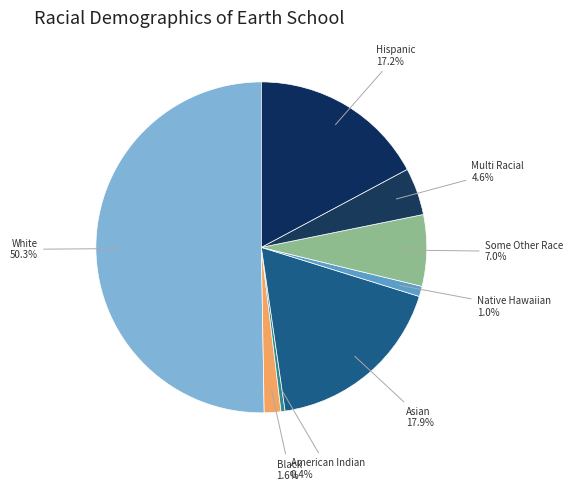

Rank the categories by value from highest to lowest.

White, Asian, Hispanic or Latino, Some Other Race, Two or More Races, Black or African American, Native Hawaiian and Other Pacific, American Indian and Alaska Native